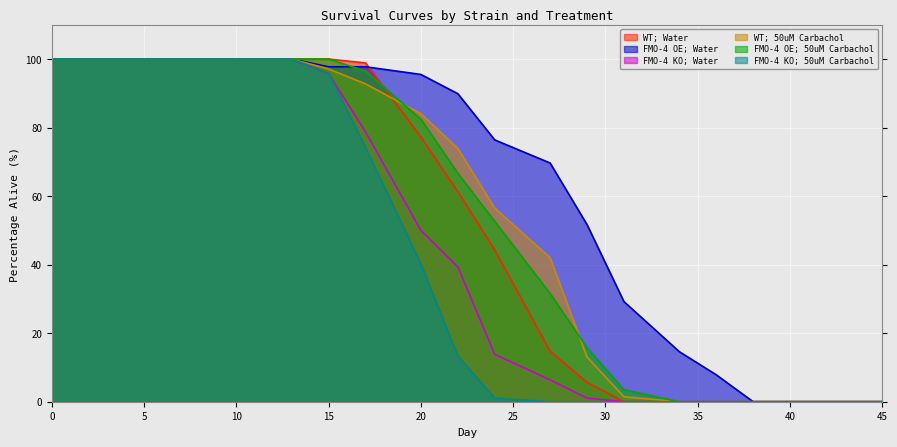

How many times do FMO-4 OE; Water and FMO-4 OE; 50uM Carbachol cross each other?

1